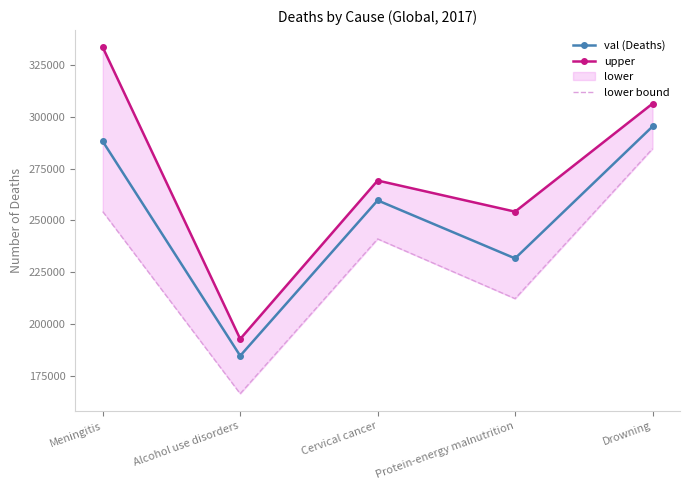

Is it true that lower bound equals 364990.3 at Meningitis?

False